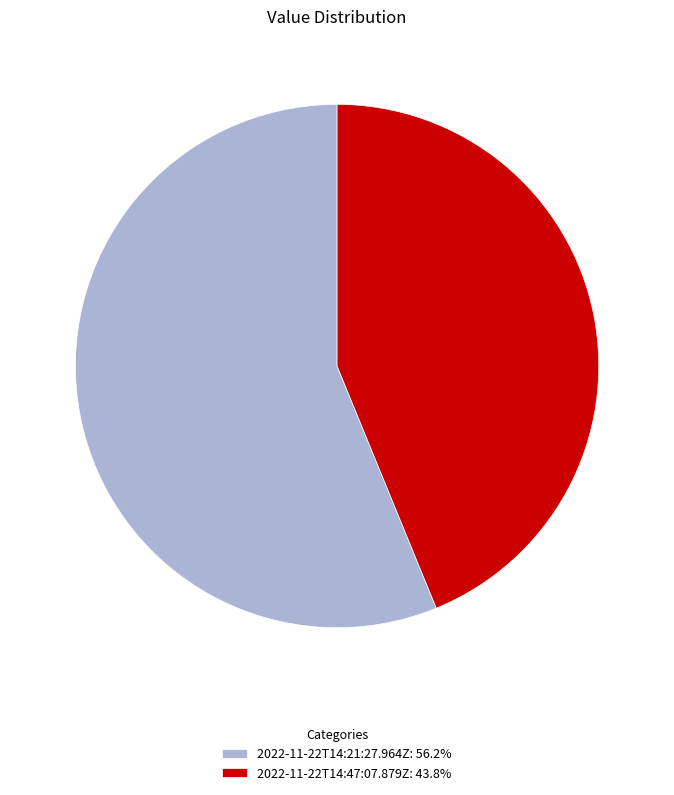

Approximately how many times larger is the value at 2022-11-22T14:47:07.879Z: 43.8% compared to 2022-11-22T14:21:27.964Z: 56.2%?

0.8